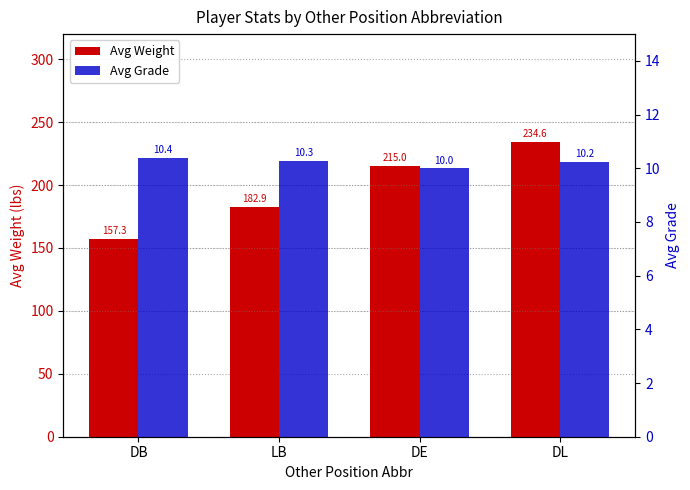

What value does the Avg Weight series have at DB?

157.3